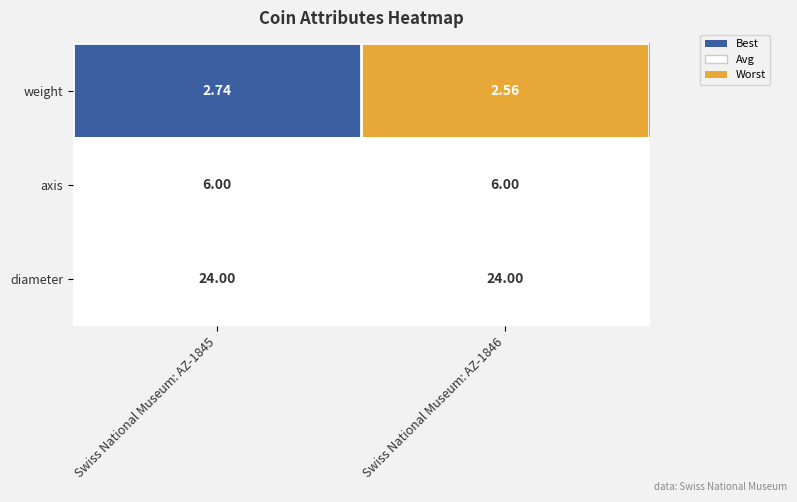

Is the value of axis at Swiss National Museum: AZ-1846 greater than the value of diameter at Swiss National Museum: AZ-1845?

No